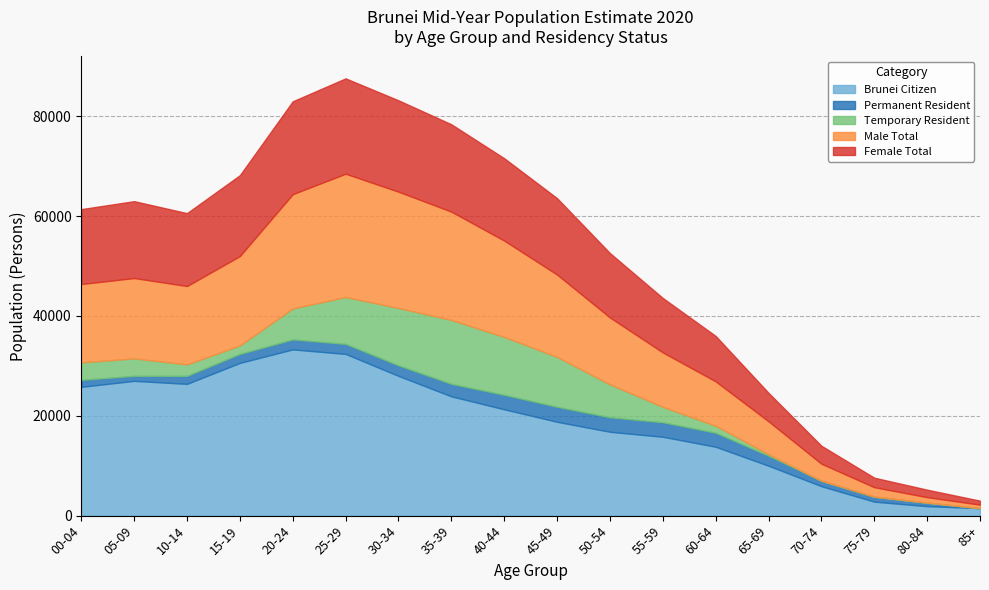

Reading left to right, what are all the values shown in this chart?

Brunei Citizen: 00-04=25800	05-09=27000	10-14=26400	15-19=30600	20-24=33300	25-29=32400	30-34=28000	35-39=23900	40-44=21300	45-49=18800	50-54=16800	55-59=15800	60-64=13800	65-69=10000	70-74=5900	75-79=2800	80-84=1900	85+=1500
Permanent Resident: 00-04=1400	05-09=1000	10-14=1600	15-19=1800	20-24=2000	25-29=2000	30-34=2100	35-39=2500	40-44=2900	45-49=3000	50-54=2900	55-59=2900	60-64=2800	65-69=2000	70-74=1100	75-79=1000	80-84=700	85+=0
Temporary Resident: 00-04=3500	05-09=3500	10-14=2300	15-19=1700	20-24=6200	25-29=9400	30-34=11500	35-39=12800	40-44=11600	45-49=10000	50-54=6600	55-59=3100	60-64=1400	65-69=300	70-74=0	75-79=0	80-84=0	85+=0
Male Total: 00-04=15700	05-09=16100	10-14=15700	15-19=17900	20-24=22900	25-29=24700	30-34=23300	35-39=21700	40-44=19300	45-49=16500	50-54=13400	55-59=10900	60-64=8900	65-69=6600	70-74=3400	75-79=1900	80-84=1100	85+=700
Female Total: 00-04=15000	05-09=15400	10-14=14600	15-19=16200	20-24=18600	25-29=19100	30-34=18300	35-39=17500	40-44=16500	45-49=15300	50-54=12900	55-59=10900	60-64=9100	65-69=5700	70-74=3600	75-79=1900	80-84=1500	85+=800